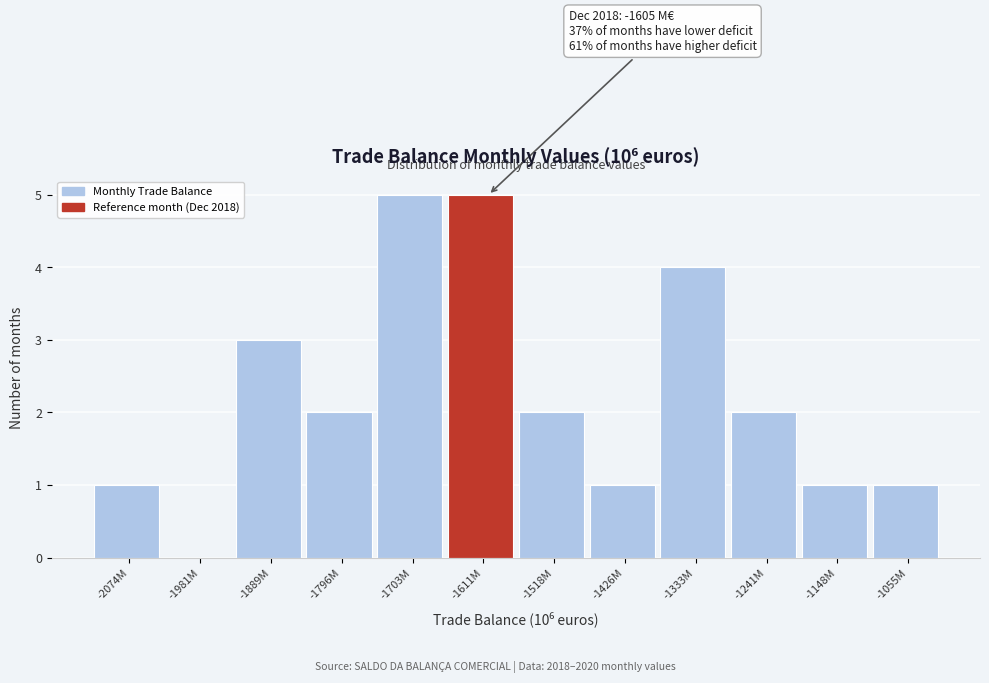

Reading left to right, extract all data points from this chart.

-2074M=1	-1981M=0	-1889M=3	-1796M=2	-1703M=5	-1611M=5	-1518M=2	-1426M=1	-1333M=4	-1241M=2	-1148M=1	-1055M=1